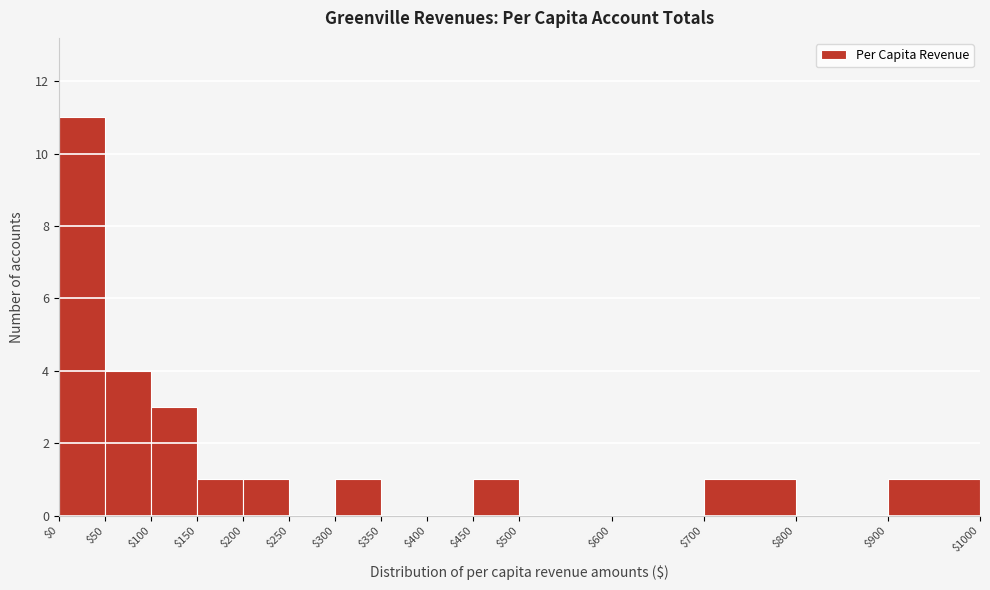

Which range on the x-axis has the tallest bar?

$0 to $50